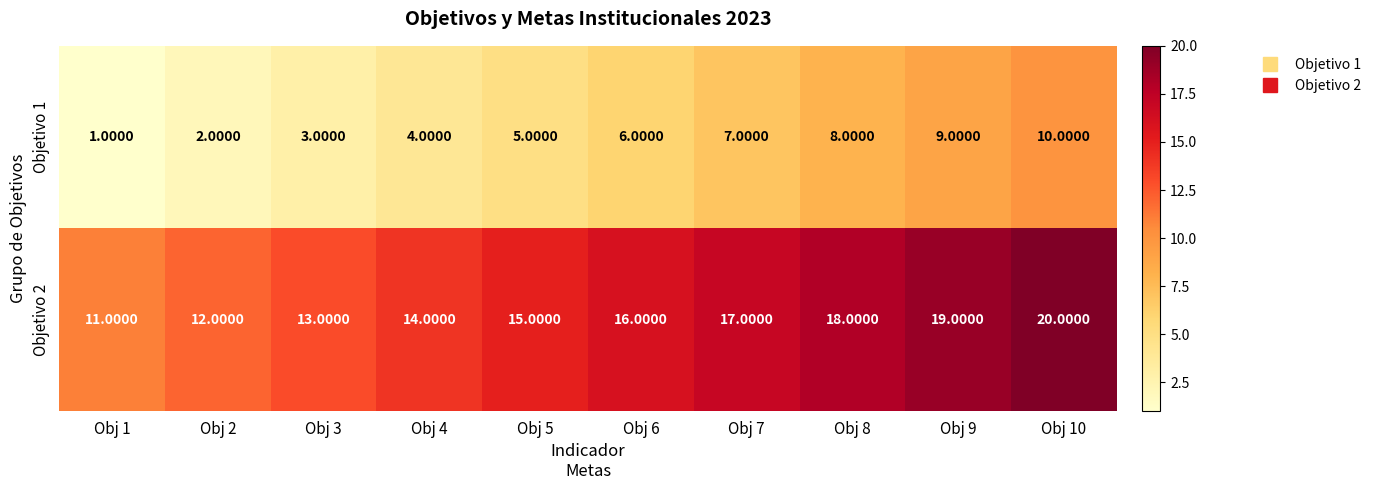

What is the sum of all Objetivo 1 values?

55